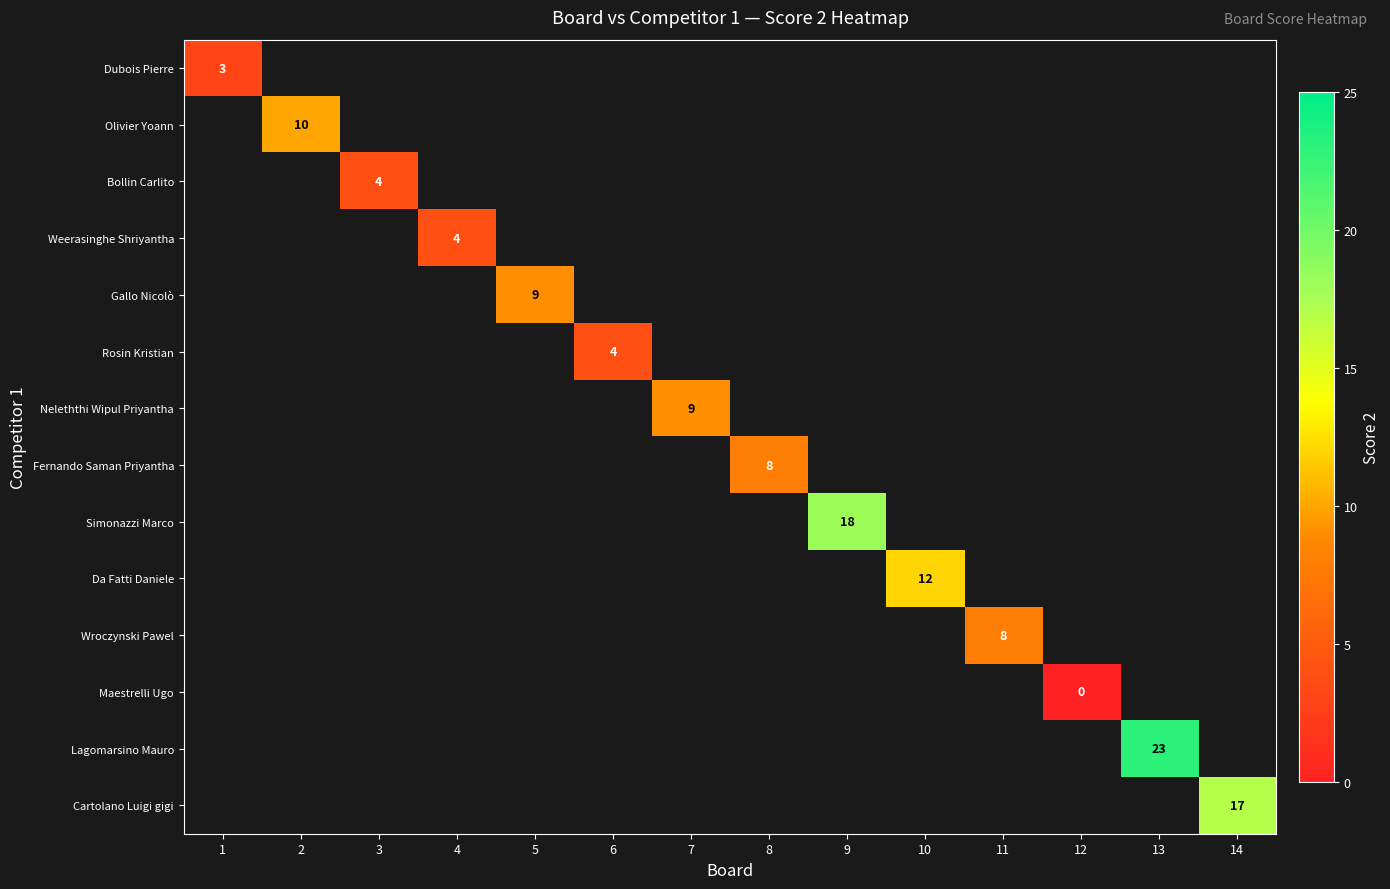

What is the maximum value shown in the chart?

23.0